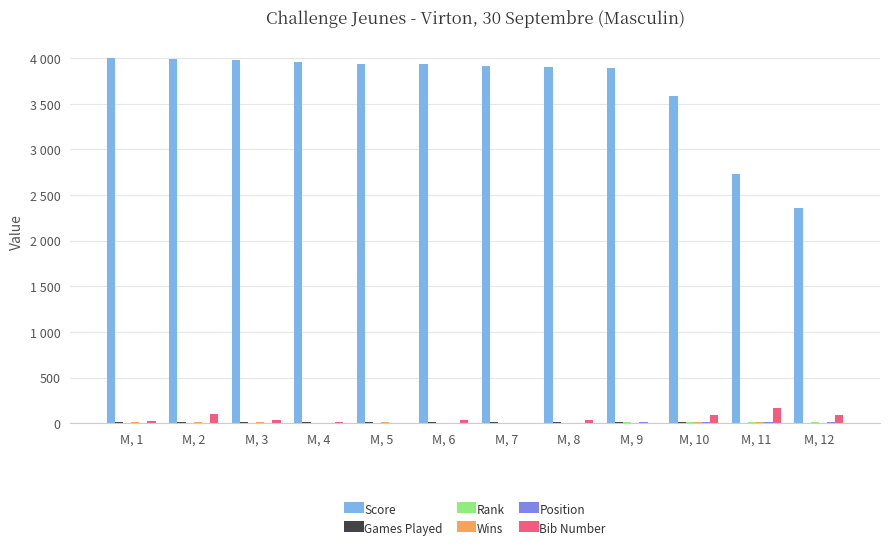

Are the bars grouped side by side (vs. stacked)?

Yes